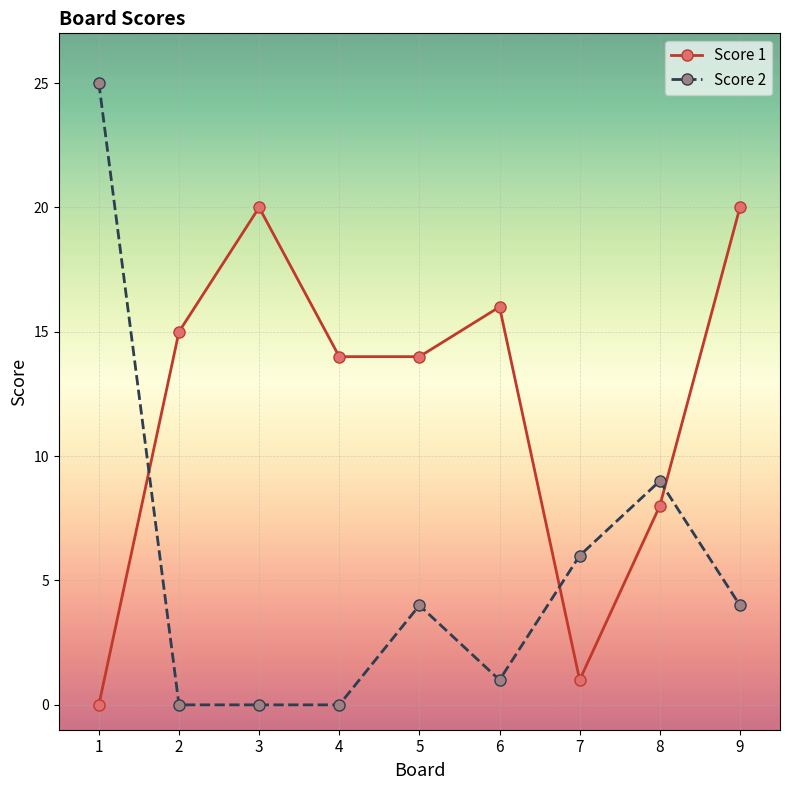

What is the spread (max minus min) of values at 5?

10